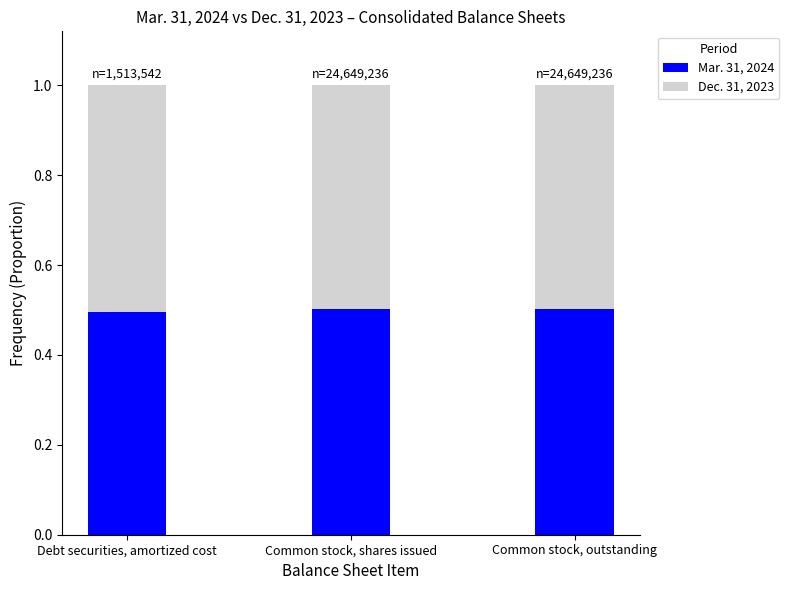

Count the number of categories in the chart.

3